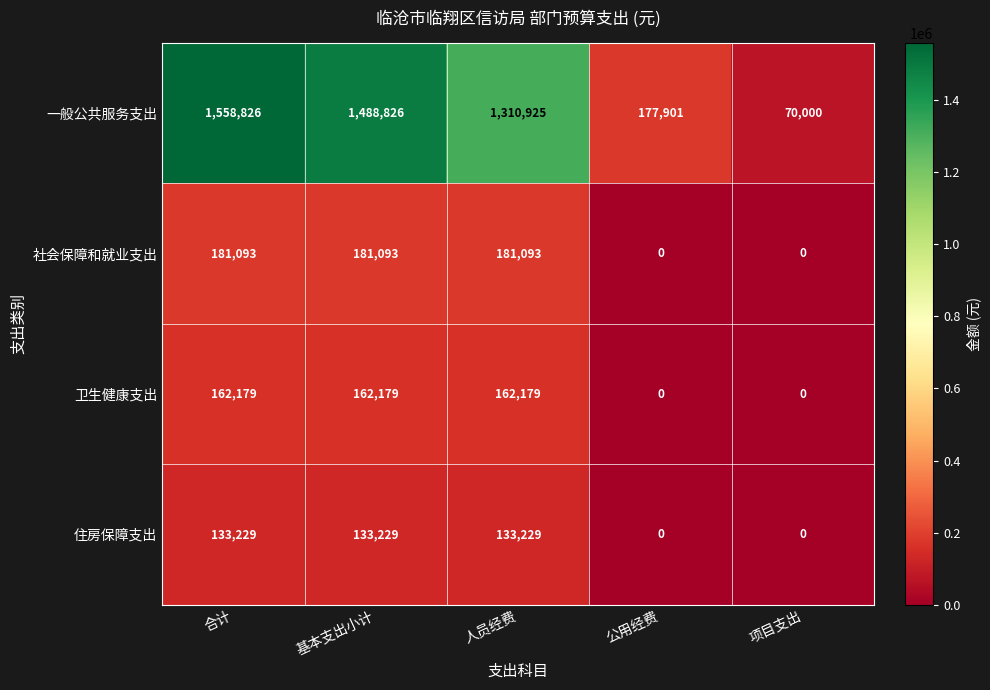

What is the difference between the maximum and second lowest values in the 一般公共服务支出 series?

1380925